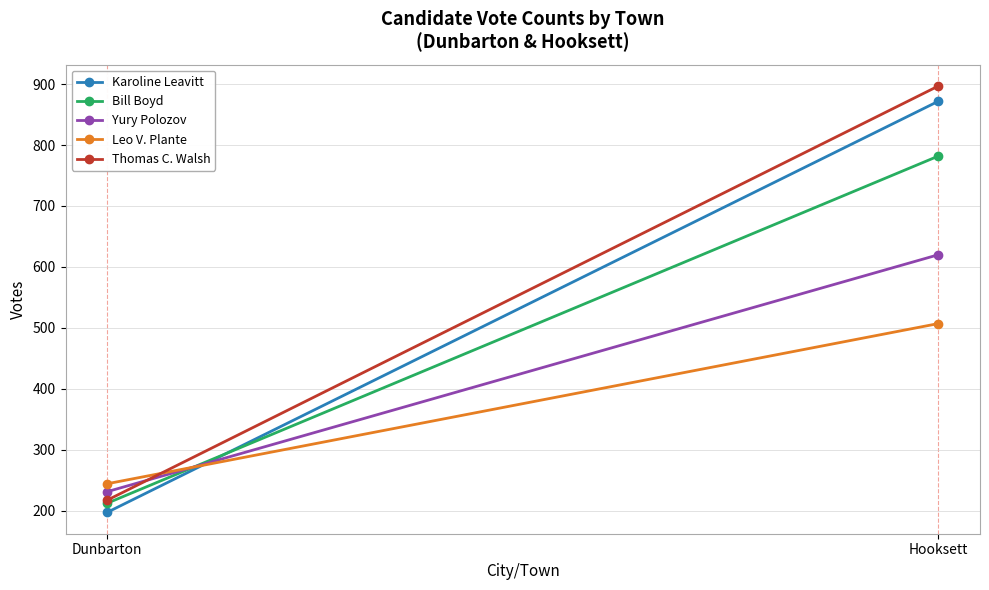

What is the difference between the Karoline Leavitt values at Hooksett and Dunbarton?

675